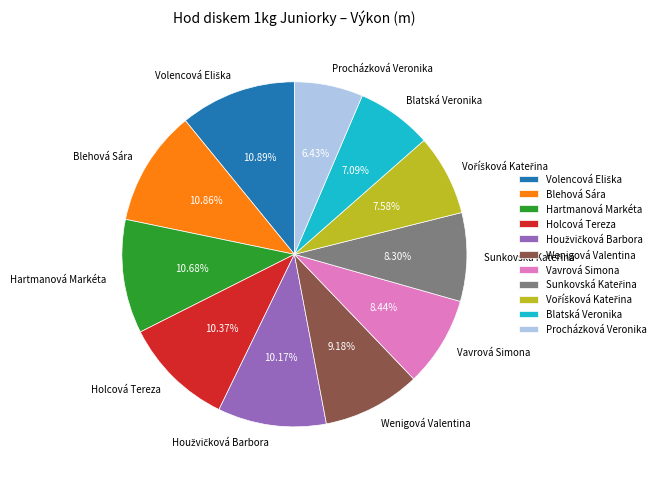

True or false: Blehová Sára accounts for 11% of the total.

True